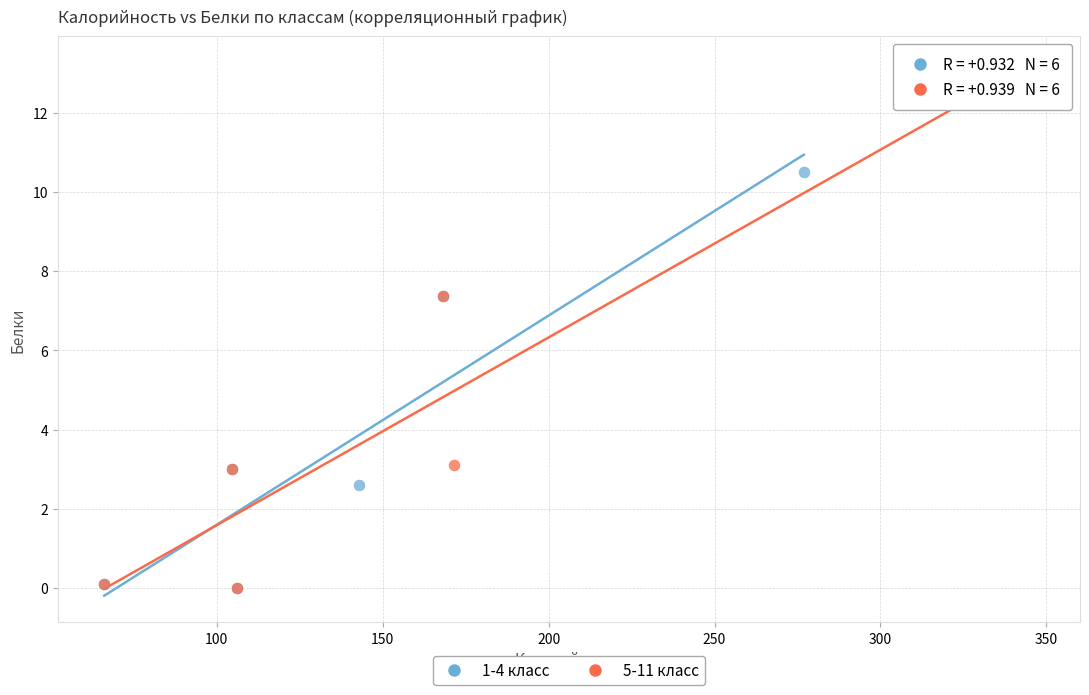

What are all the series names shown in the legend?

1-4 класс, 5-11 класс